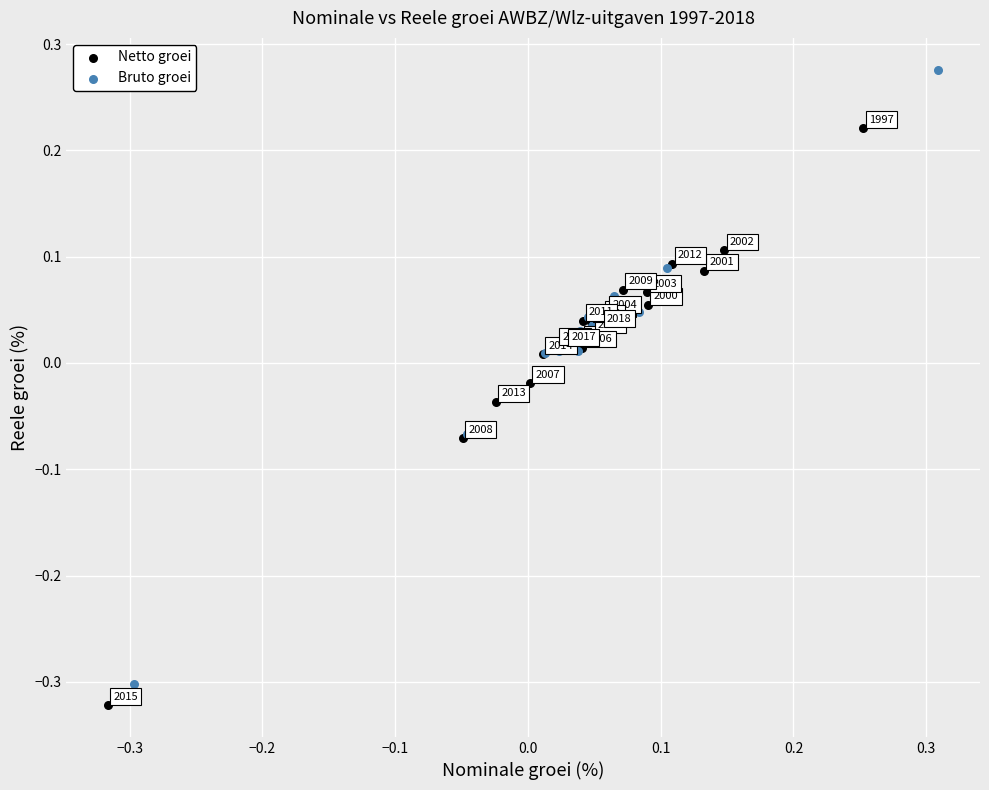

Which series reaches the maximum Y coordinate?

Bruto groei